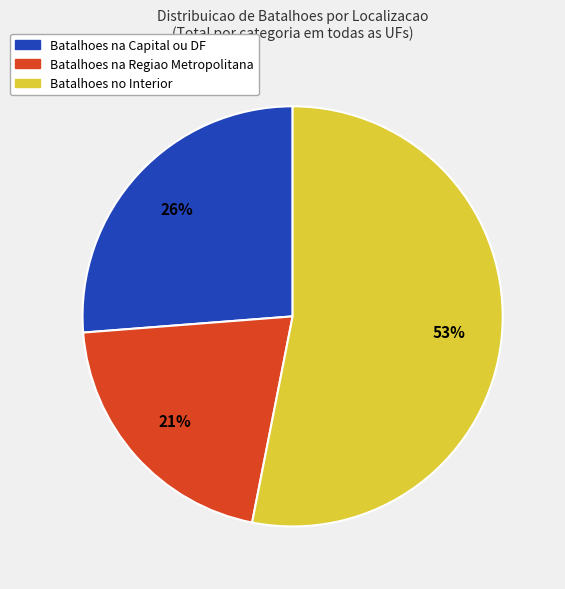

Does any single category account for the majority?

Yes